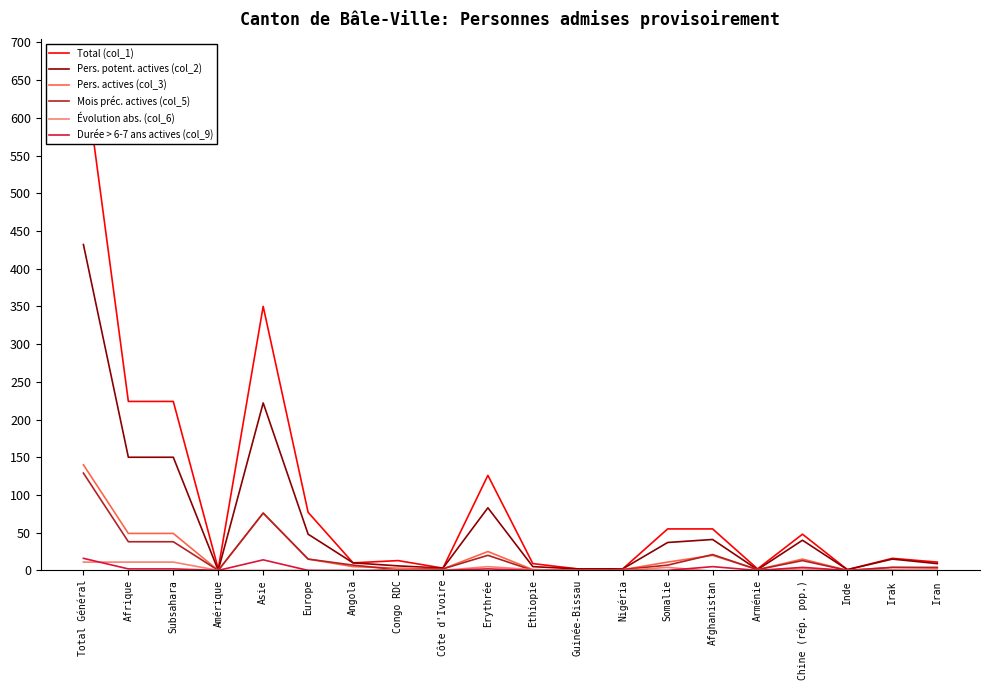

At which category does Évolution abs. (col_6) reach its first local peak?

Congo RDC